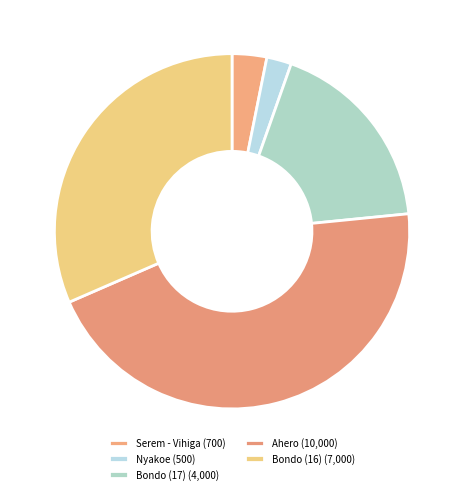

What percentage is the Bondo (16) slice, to the nearest percent?

32%